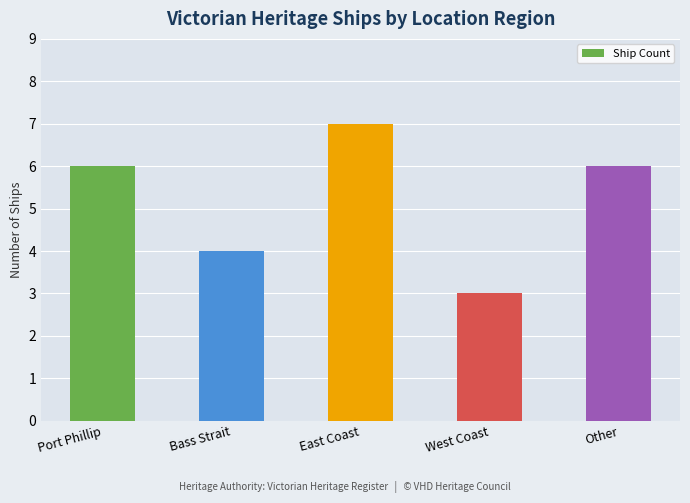

How many bars are there in total?

5